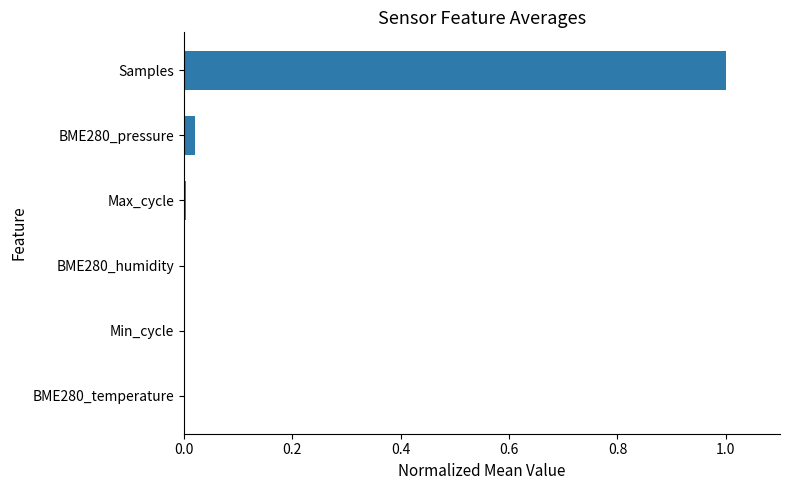

What is the greatest value displayed?

1.0